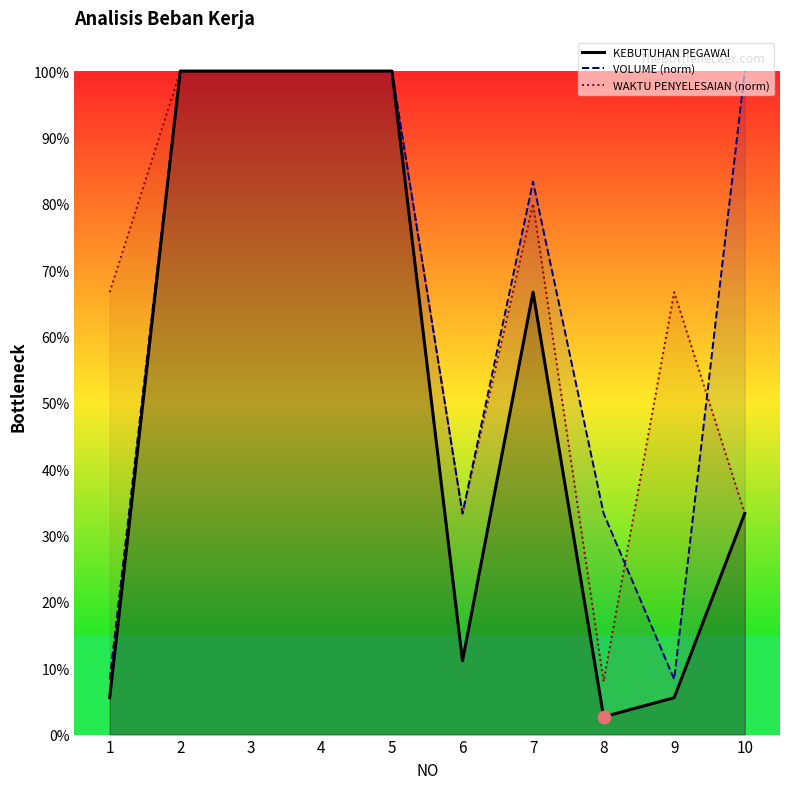

Which series contains the highest Y value?

KEBUTUHAN PEGAWAI